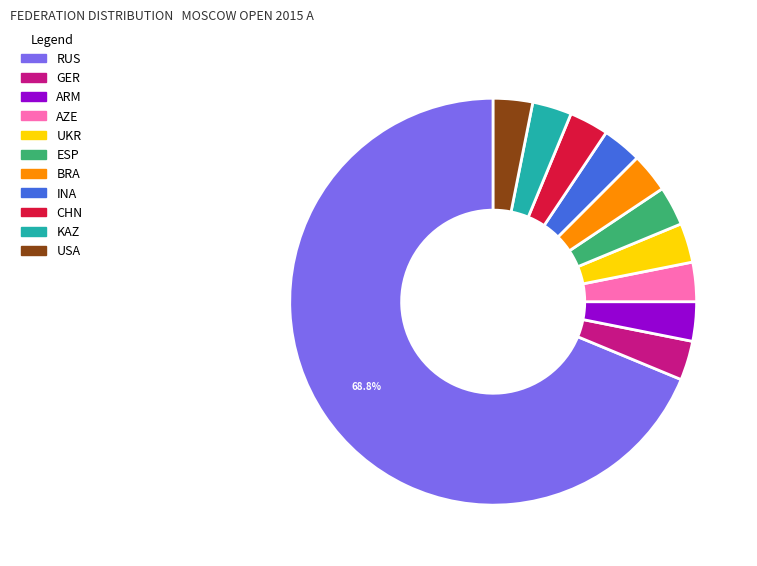

To the nearest percent, what is the difference between the largest and smallest slice percentages?

66%